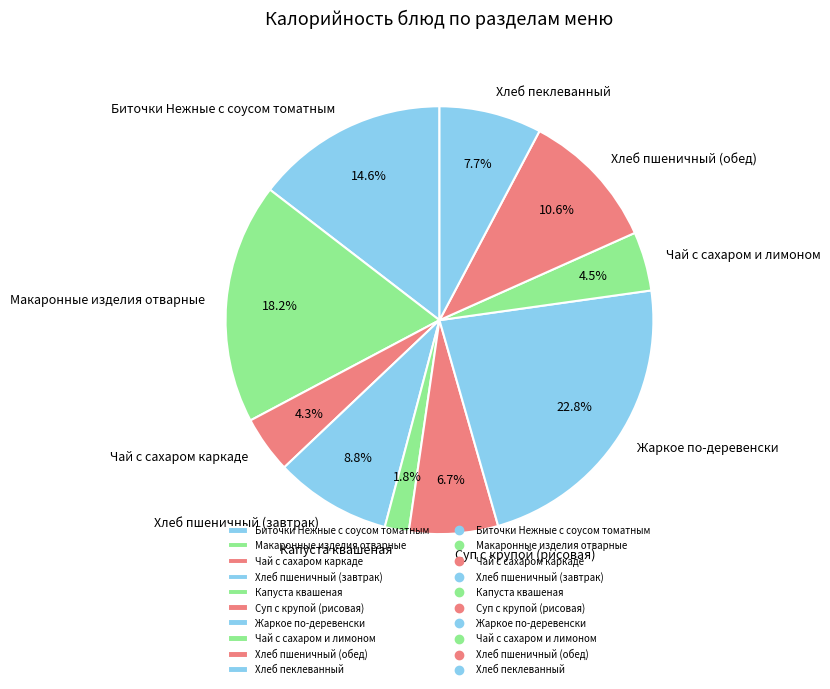

Combined, do Капуста квашеная and Хлеб пшеничный (завтрак) account for over 50%?

No